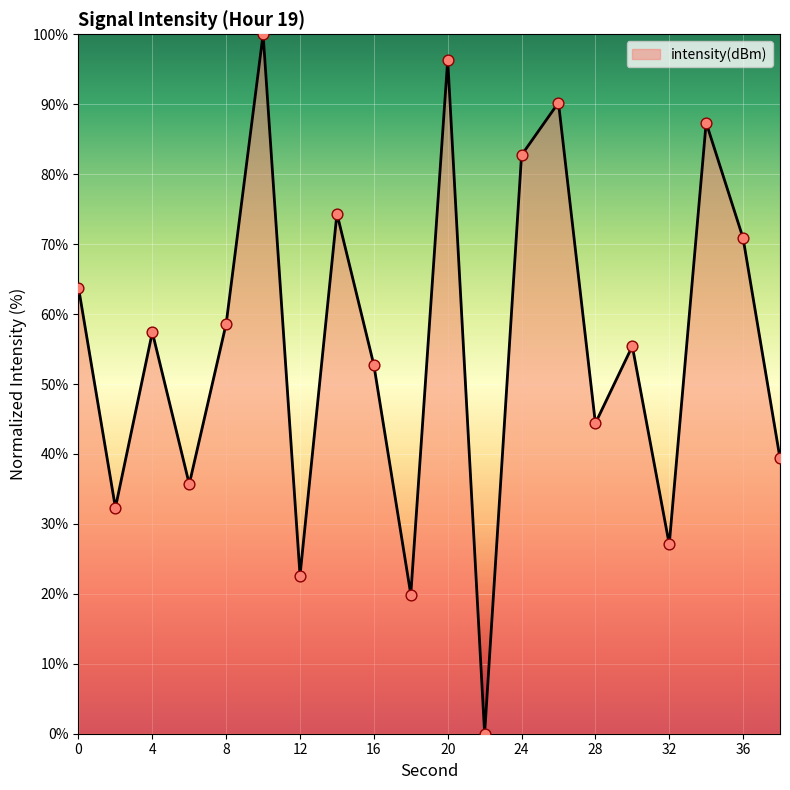

What is the difference between the maximum and minimum values?

100.0